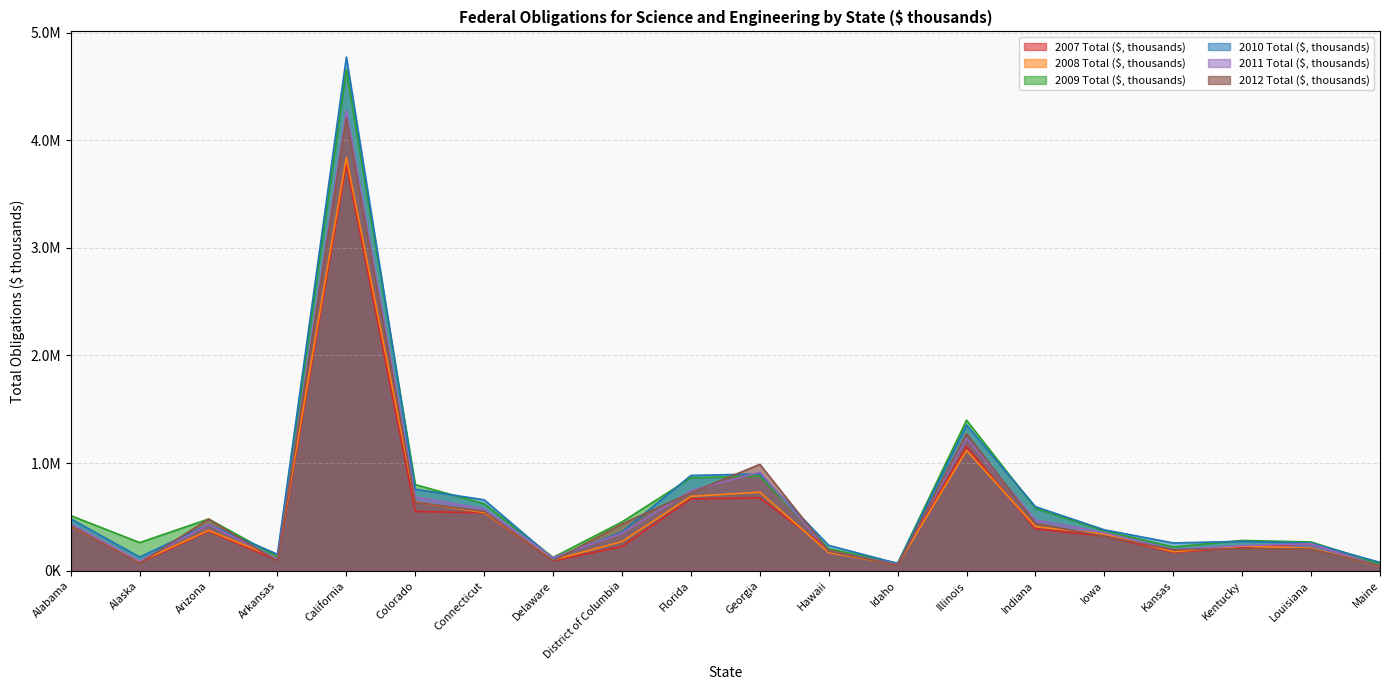

Reading left to right, what are all the values shown in this chart?

2007 Total ($, thousands): 415756.0	73560.0	367758.0	94483.0	3776424.0	550154.0	538193.0	91164.0	224721.0	667752.0	676546.0	195777.0	51124.0	1153706.0	388714.0	321473.0	170894.0	215529.0	253670.0	38074.0
2008 Total ($, thousands): 412687.0	83129.0	374588.0	114021.0	3838905.0	638294.0	540435.0	99661.0	270645.0	690743.0	729362.0	168251.0	54270.0	1117143.0	409847.0	341016.0	176388.0	228797.0	209095.0	41511.0
2009 Total ($, thousands): 512343.9	261365.0	480628.6	128691.2	4654790.0	800337.1	621830.3	123859.2	453523.2	862960.4	879030.7	203385.1	69978.6	1398402.7	580724.1	370089.2	220477.5	281353.3	266978.8	63653.6
2010 Total ($, thousands): 481652.2	127049.3	429444.7	153034.8	4771710.0	756723.2	659044.3	111981.2	360939.7	885189.7	898907.7	235681.2	67062.2	1354824.1	594783.5	380168.8	258159.1	273047.0	256454.3	77591.0
2011 Total ($, thousands): 434052.0	89427.6	428054.1	109762.5	4274070.3	685451.8	573975.3	121613.4	349098.2	743815.9	914745.7	184019.1	59586.2	1231146.1	471620.3	353378.6	196384.2	233324.0	250584.9	40115.0
2012 Total ($, thousands): 416745.4	69789.7	480430.2	88334.8	4208469.9	636213.2	551248.8	90718.9	434461.5	724265.7	988519.9	181592.4	51633.7	1272563.2	439663.2	319625.9	194288.6	206105.6	201510.8	45587.9